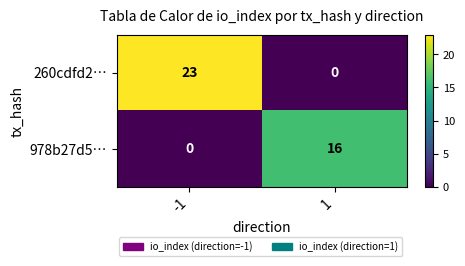

What is the difference between the highest and lowest values at -1?

23